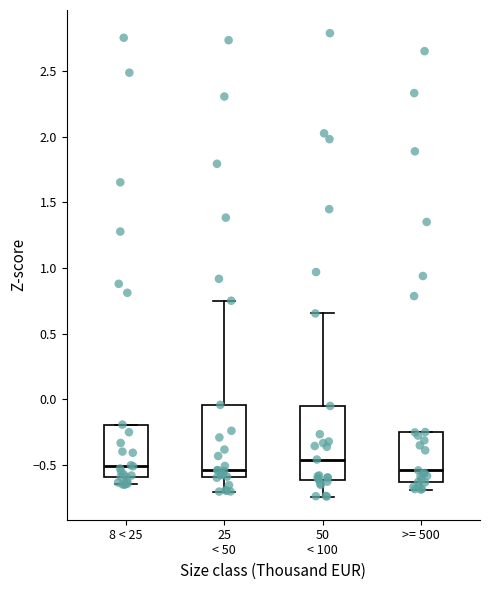

Which box has the highest median line?

50 < 100